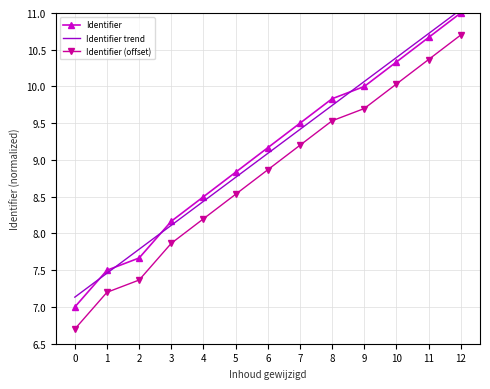

True or false: Identifier trend has more than 2 points higher than both neighbors.

False